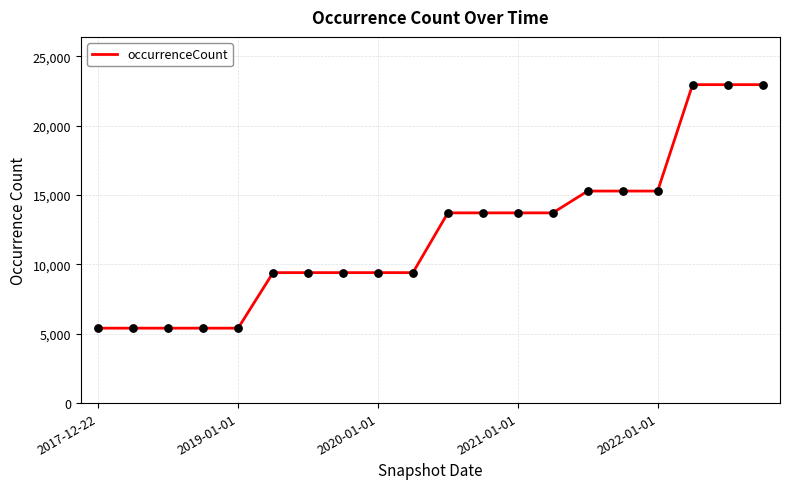

What is the smallest value displayed?

5402